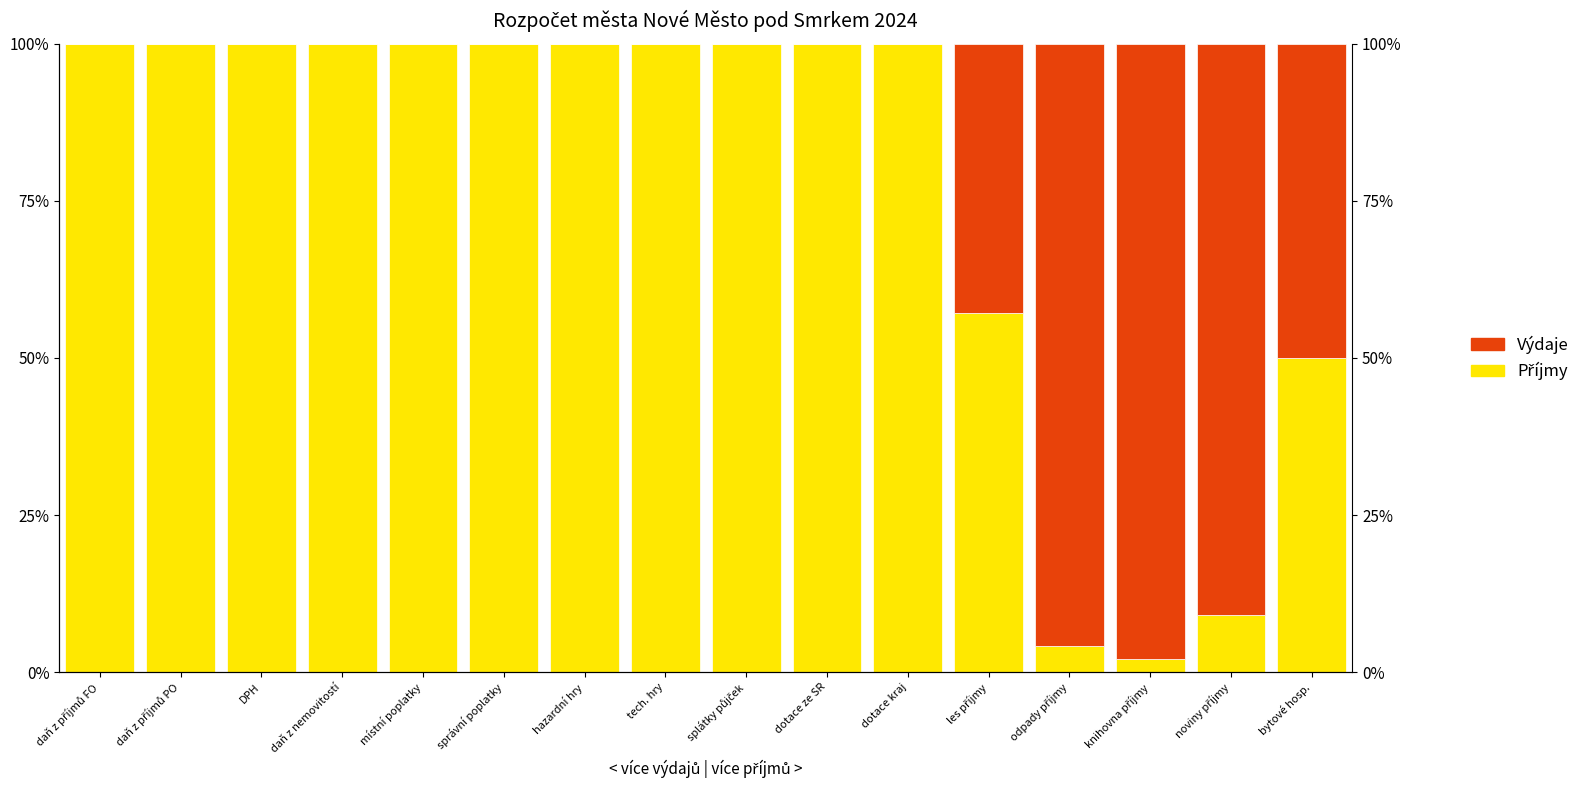

How many bars are there in total?

32